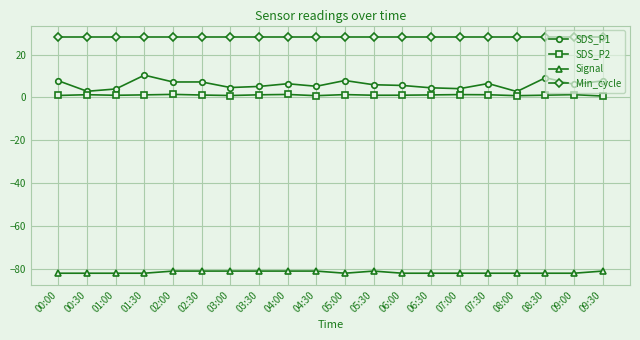

Read the Signal value at 07:30.

-82.0